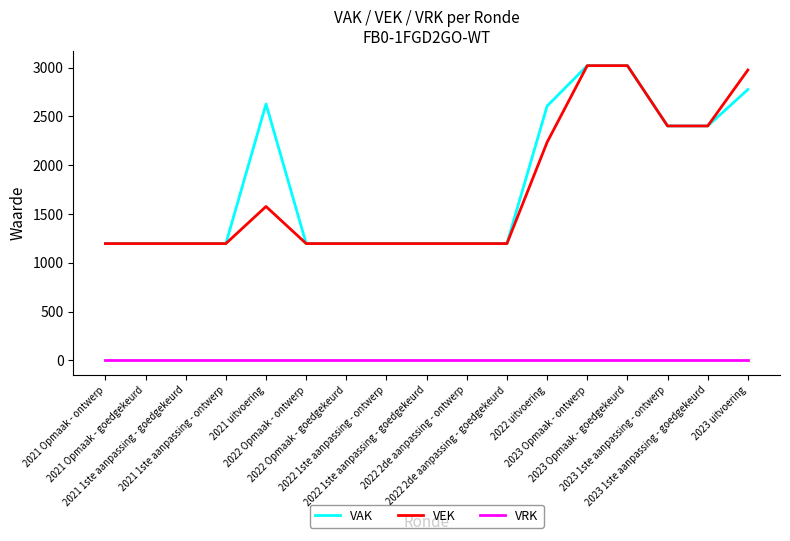

What is the highest value of the VAK series?

3020